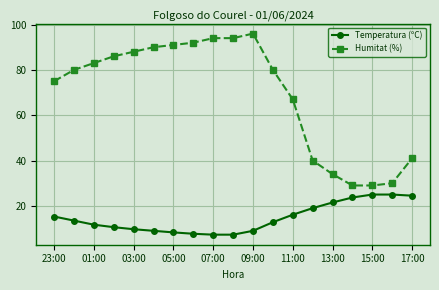

At how many categories does at least one series exceed 37?

15